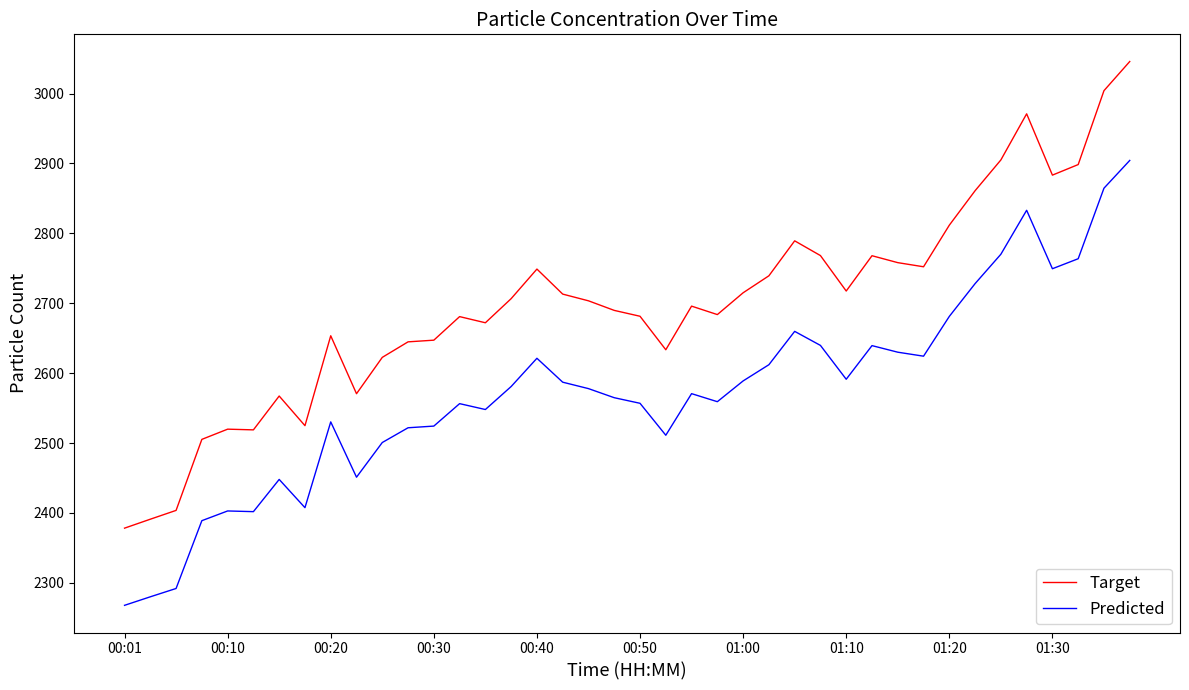

True or false: Predicted and Target intersect in this chart.

False